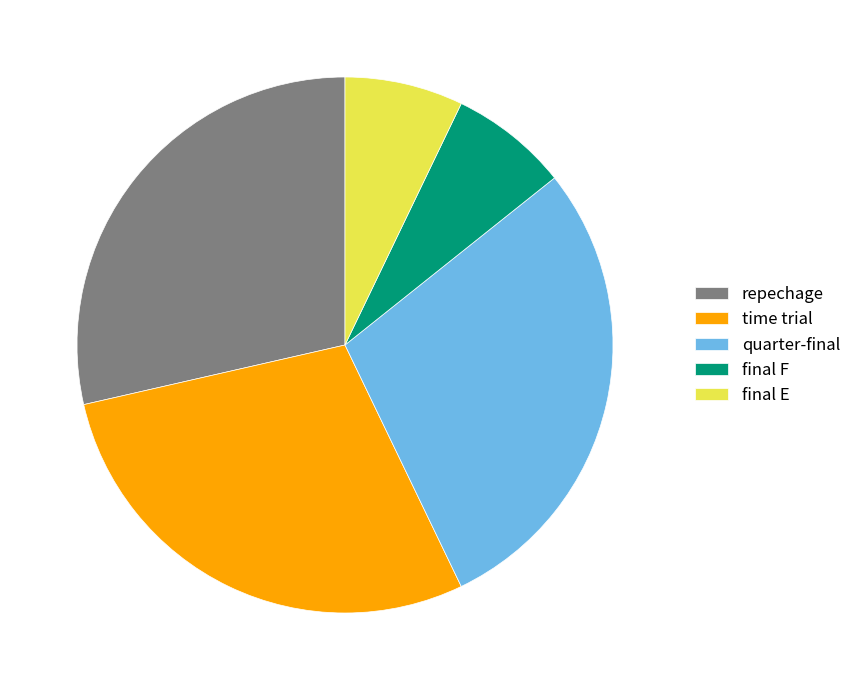

Is the sum of final E and quarter-final greater than half?

No